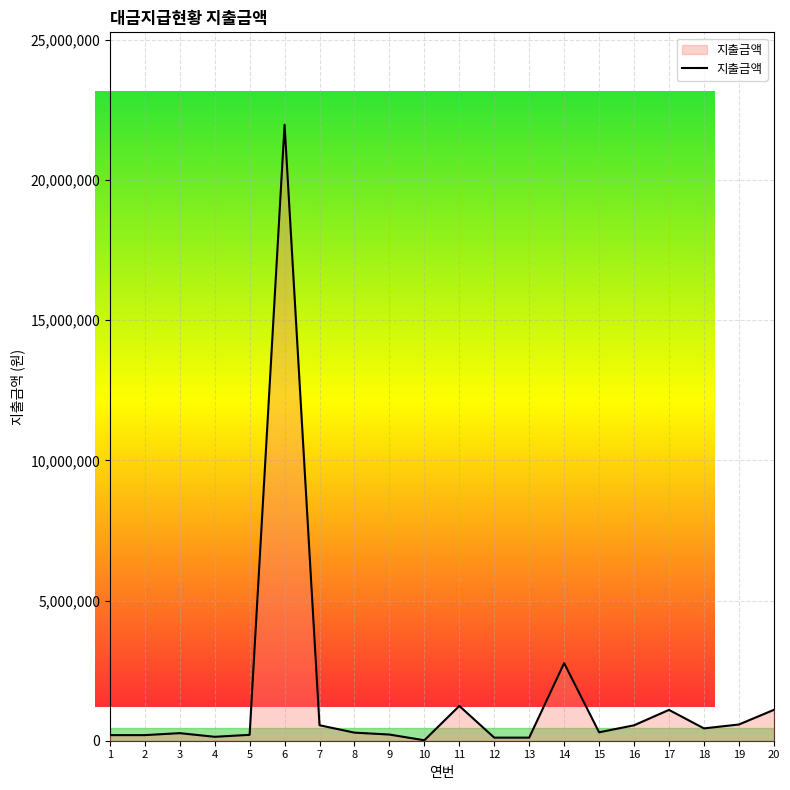

How many lines are shown in the chart?

1